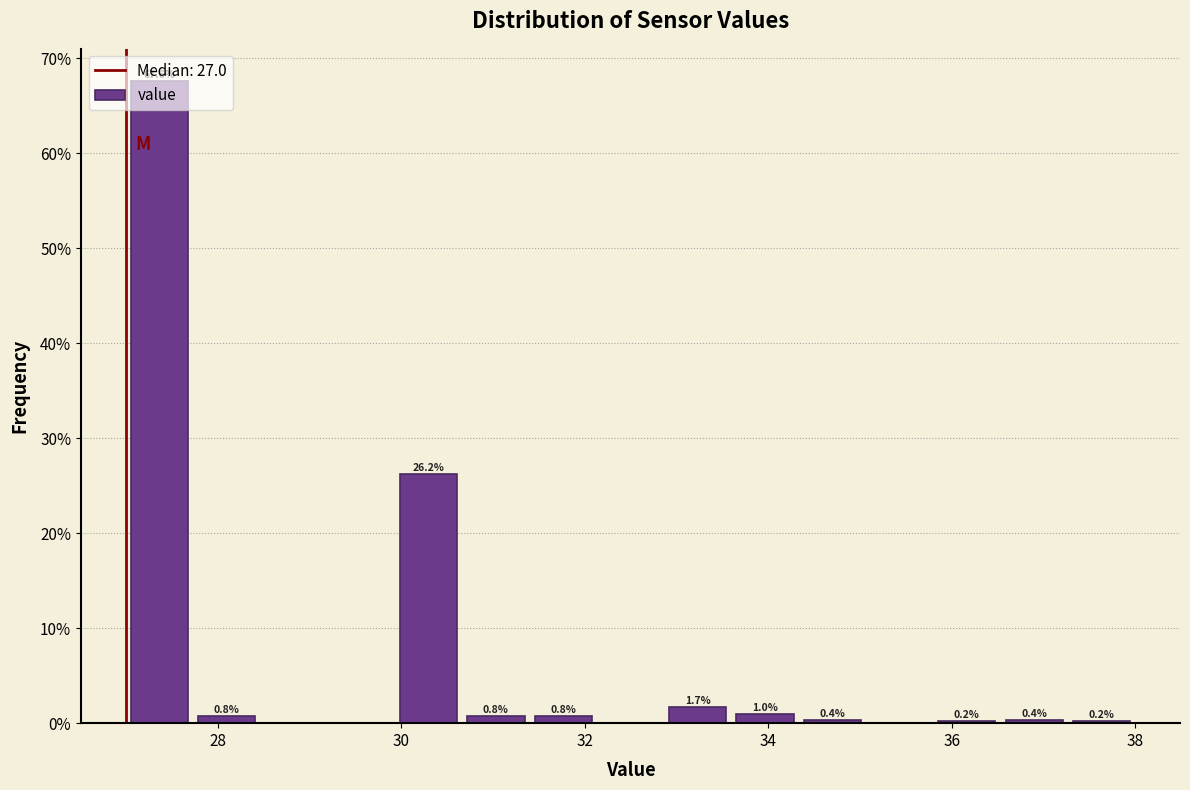

Around what value on the x-axis is the tallest bar? Give the approximate position of its centre, as read against the axis.

27.4